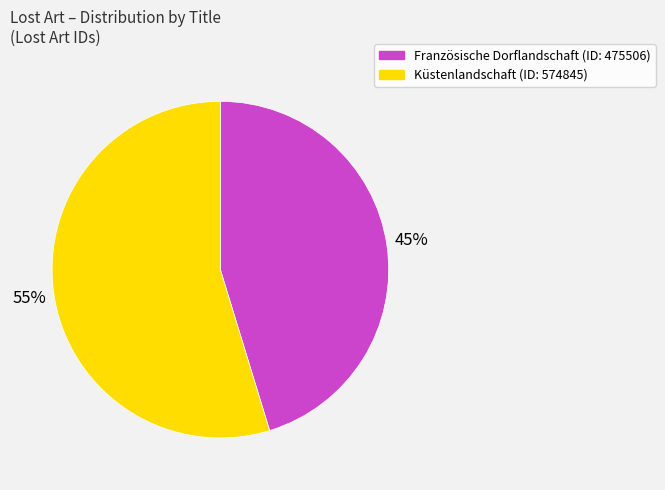

Which slice is the smallest?

Französische Dorflandschaft